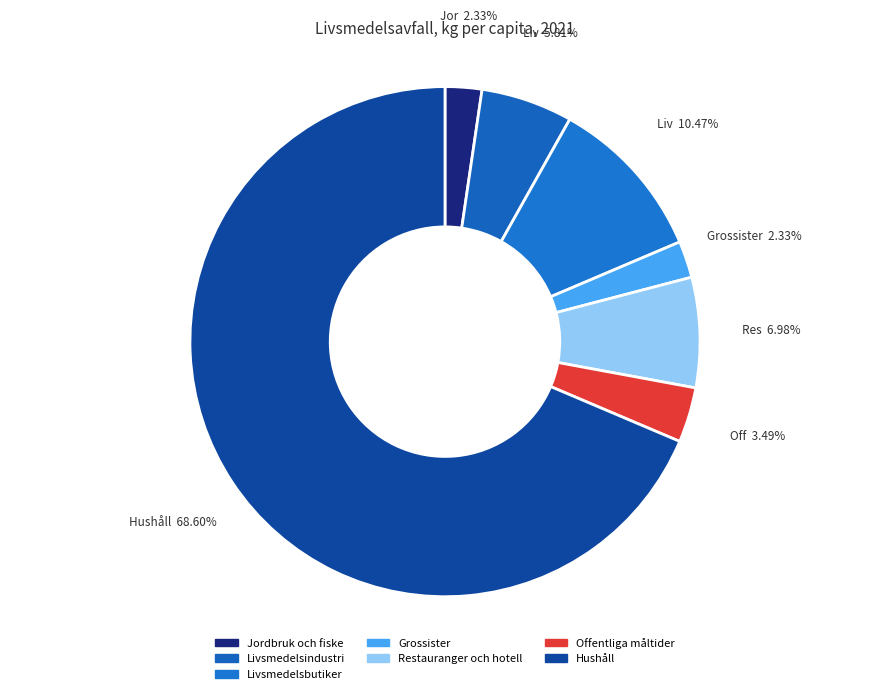

How many segments does this pie chart have?

7